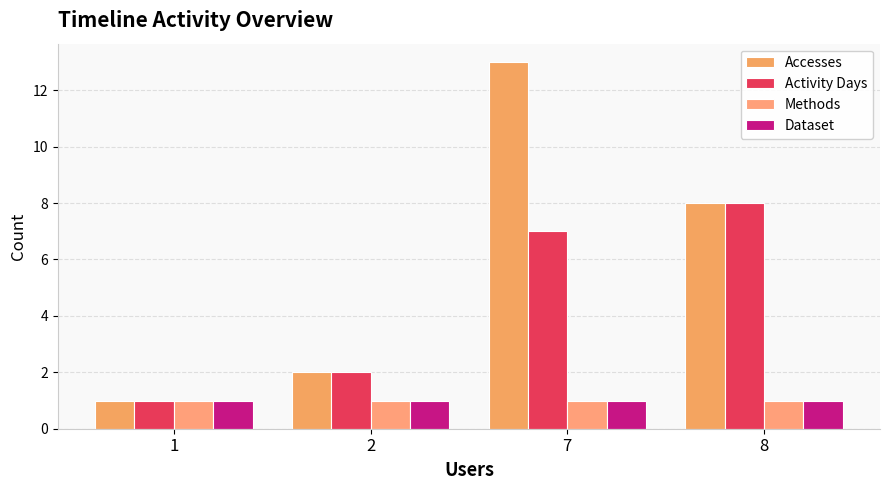

What is the total value across all series at 8?

18